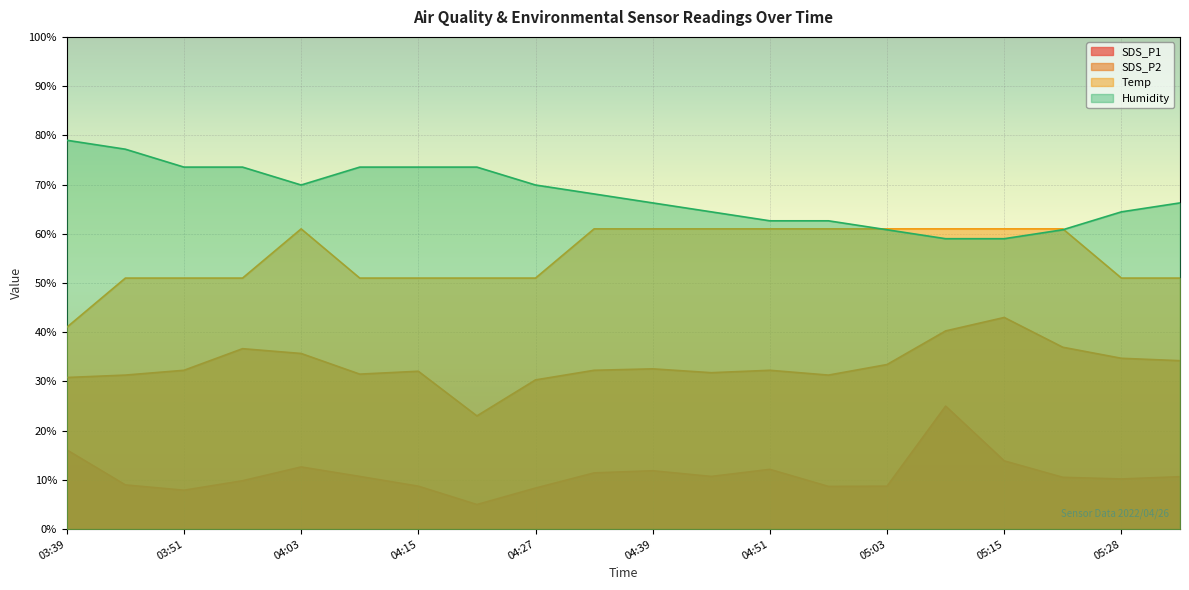

Where is SDS_P2 nearest to the value 33?

04:39